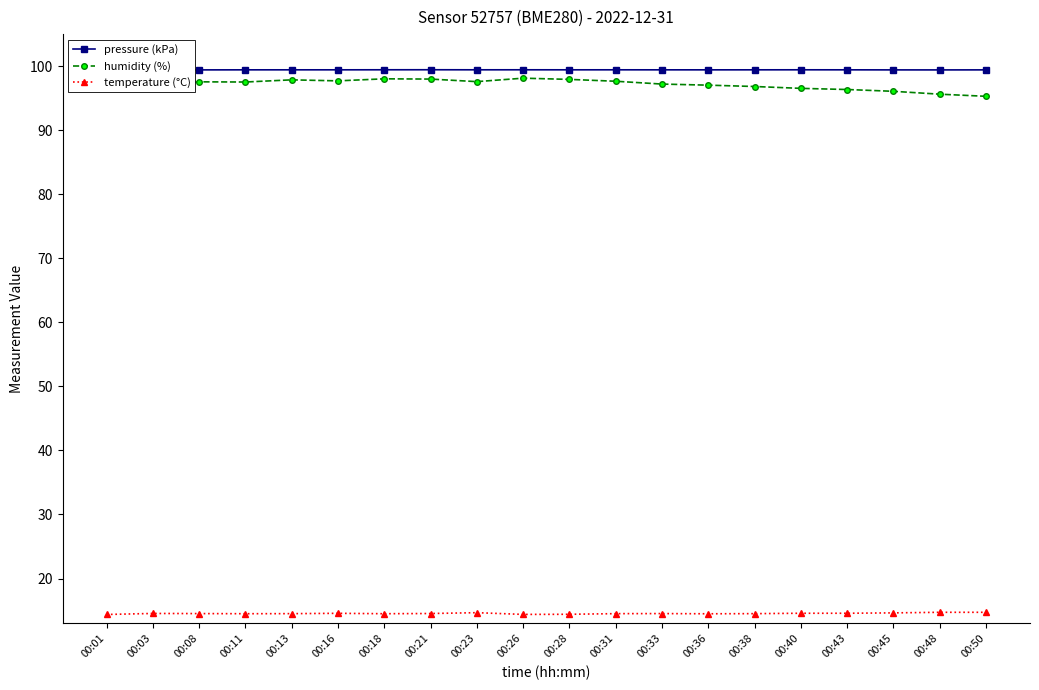

True or false: temperature (°C) has more than 2 interior local peaks.

True